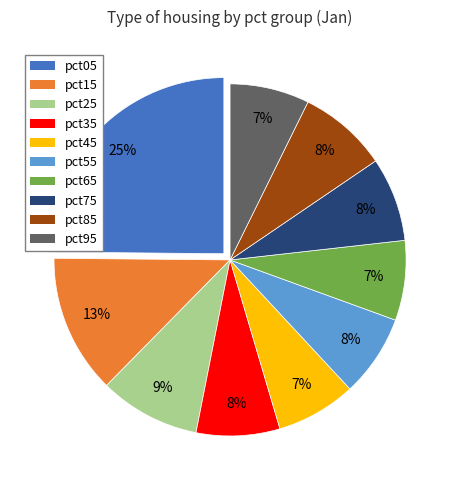

The pct35 slice represents 8% of the pie. True or false?

True